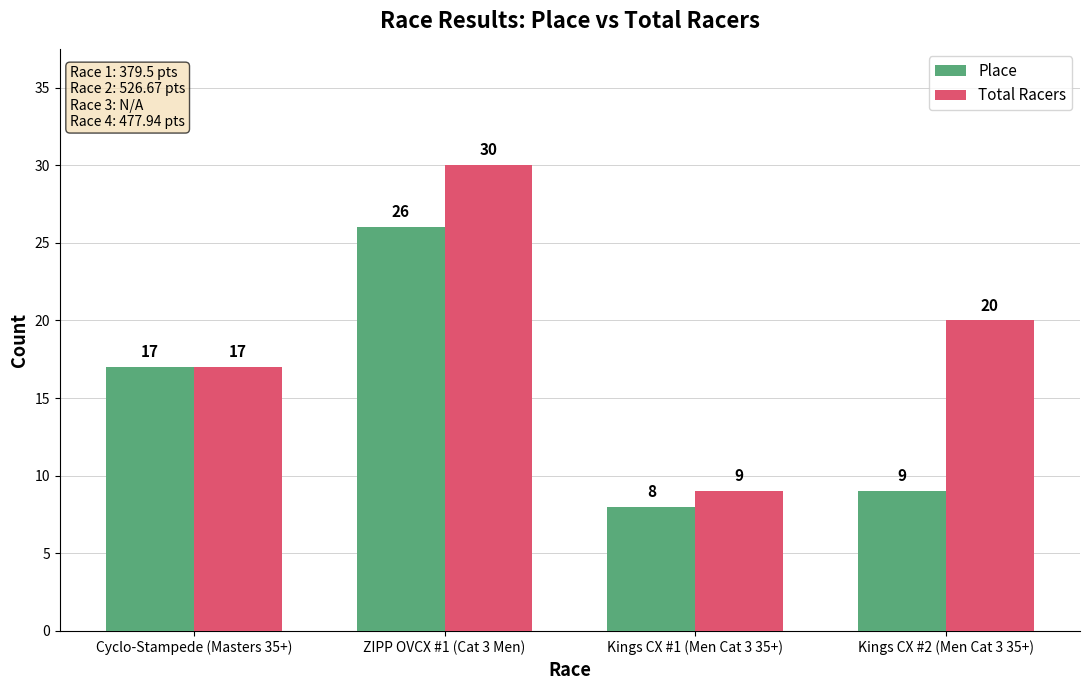

At Kings CX #2 (Men Cat 3 35+), list the series in order from largest to smallest.

Total Racers, Place